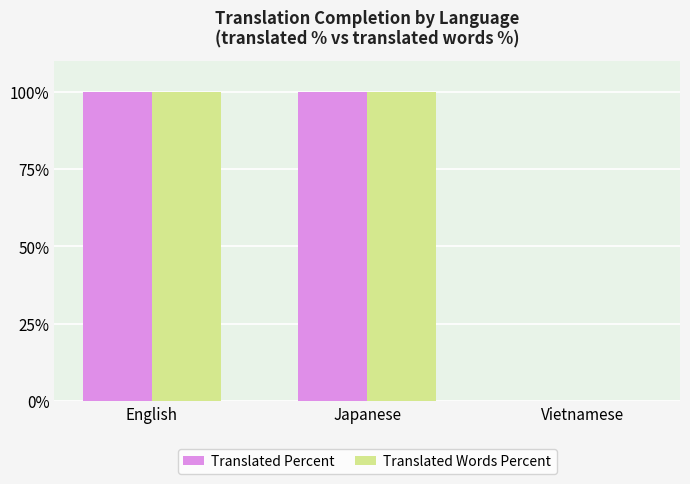

Is the value of Translated Percent at English greater than the value of Translated Words Percent at Vietnamese?

Yes